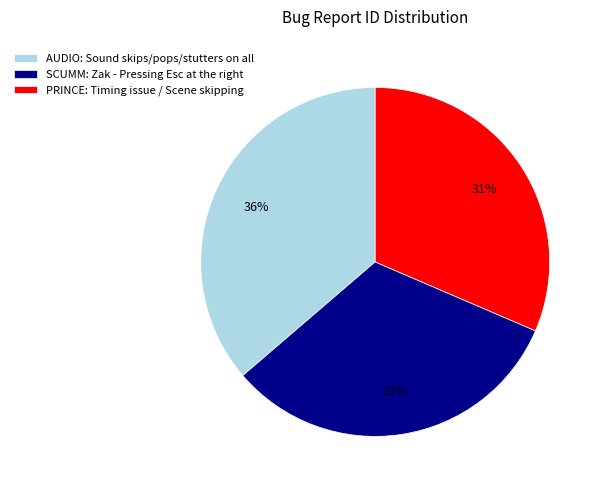

To the nearest percent, what is the average slice percentage?

33%